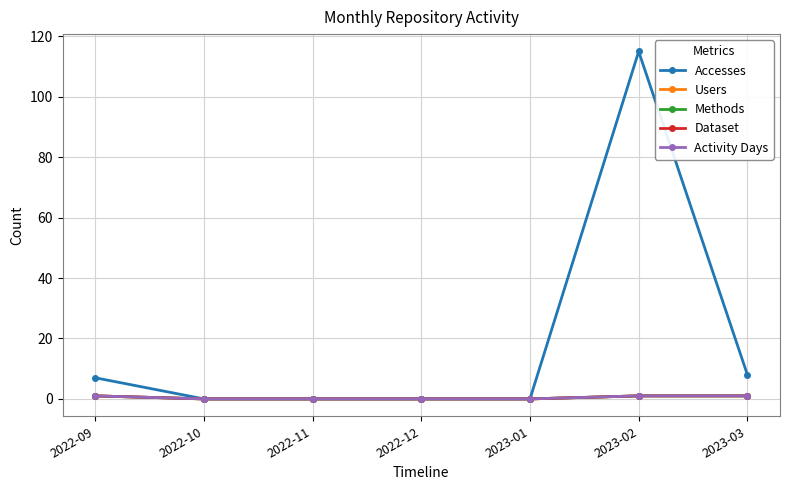

Is this an area chart (filled region under the line)?

No